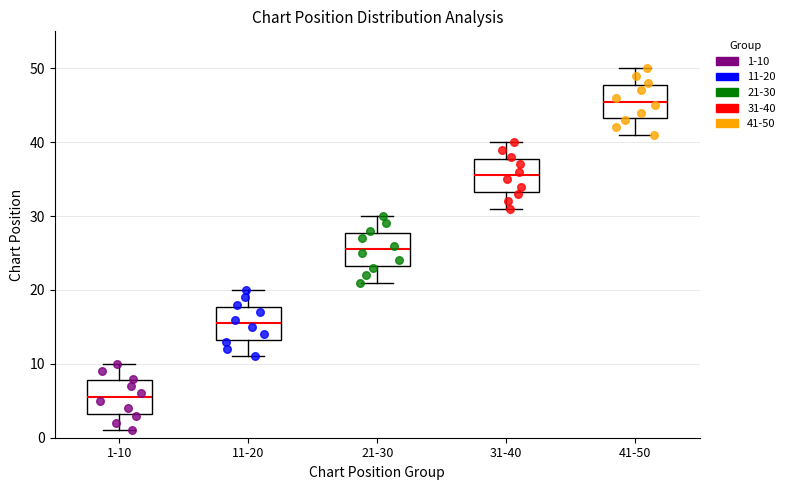

Where is the lower edge of the box for 1-10 on the y-axis? The values are not printed on the chart, so give them approximately, as read against the axis.

3